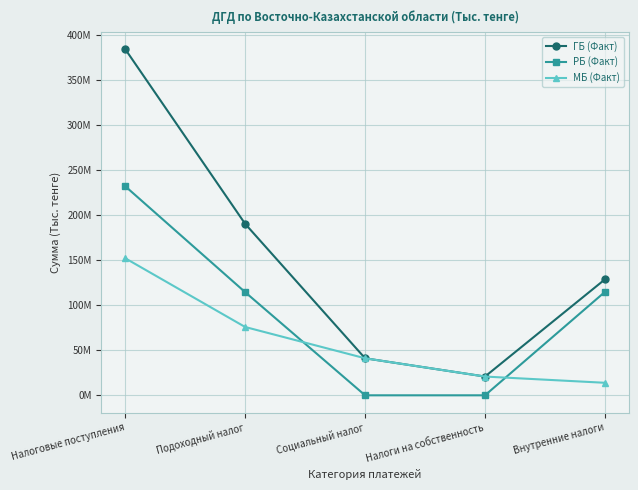

True or false: РБ (Факт) has more than 0 interior local peaks.

False